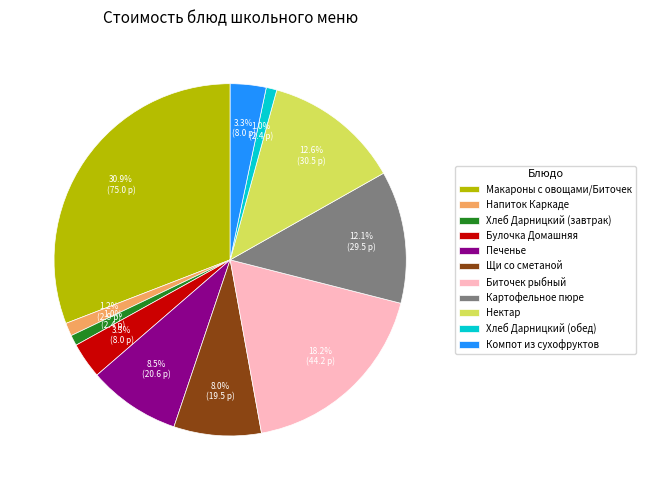

Is Биточек рыбный the majority of the pie?

No